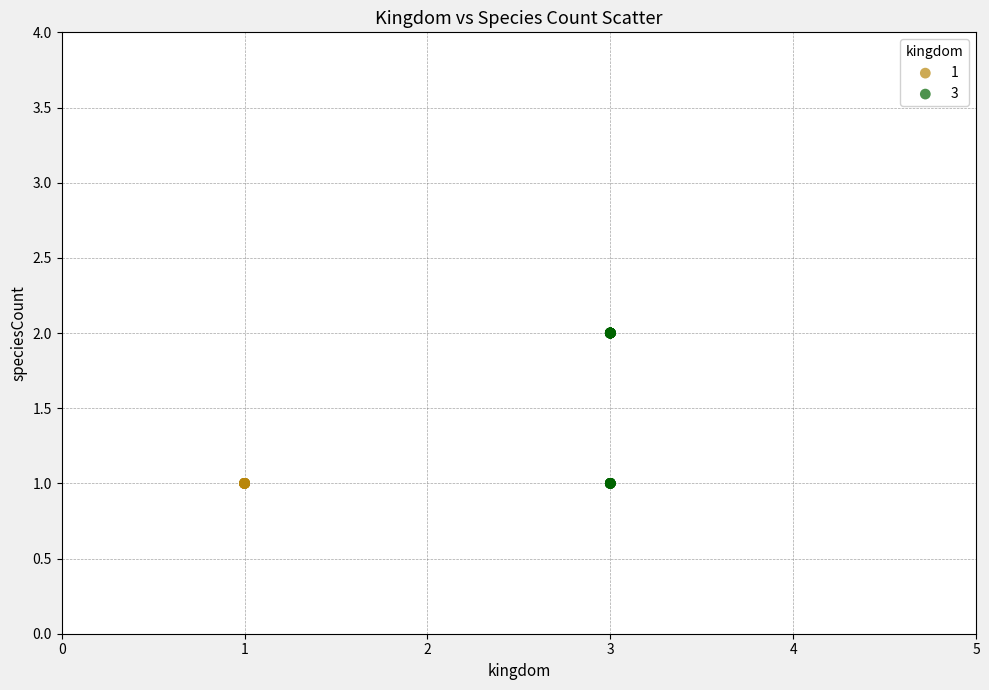

Which series reaches the maximum Y coordinate?

3